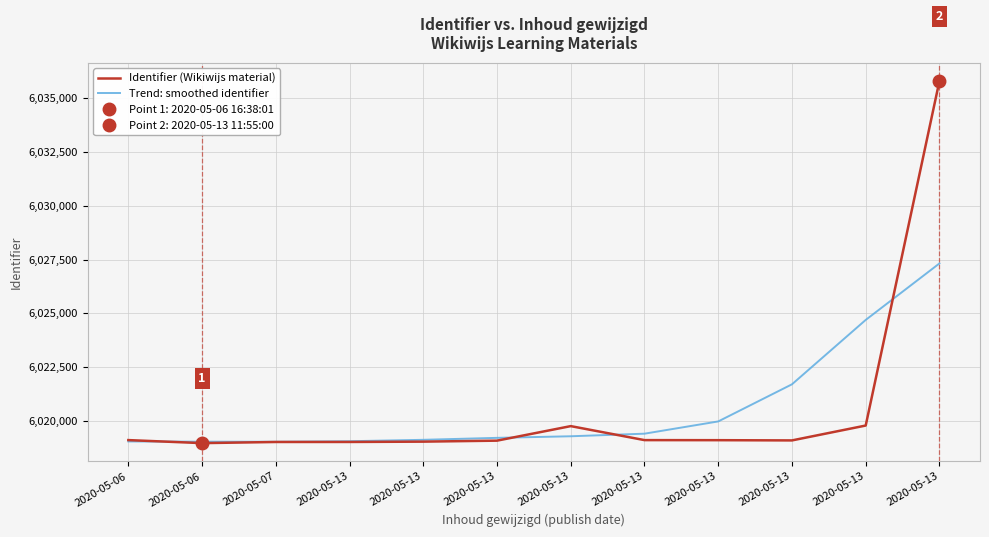

What is the total value across all series at 2020-05-13?

12038066